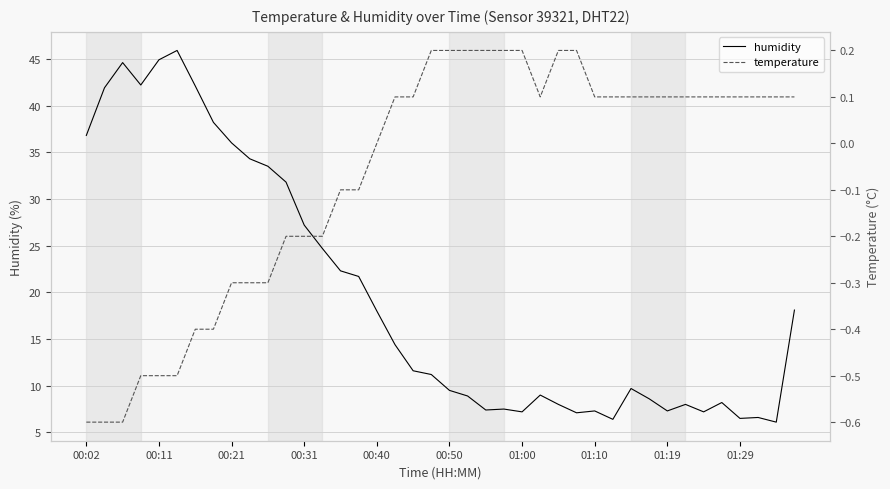

What is the difference between the maximum and second lowest values in the humidity series?

39.5